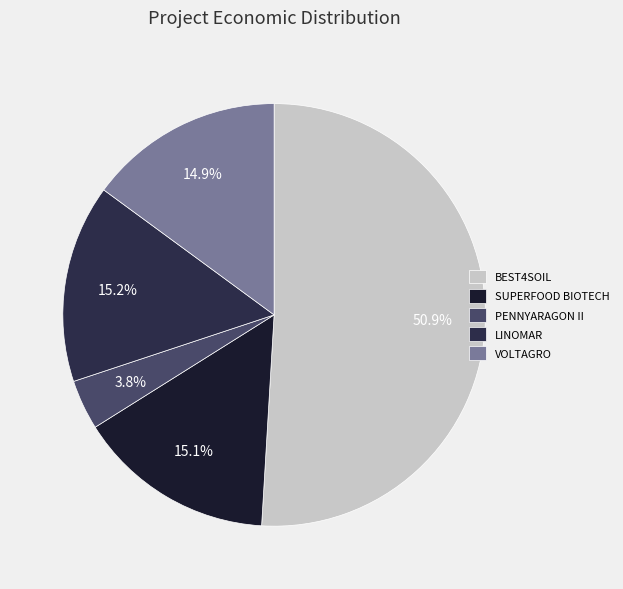

Which category has the biggest portion of the pie?

BEST4SOIL